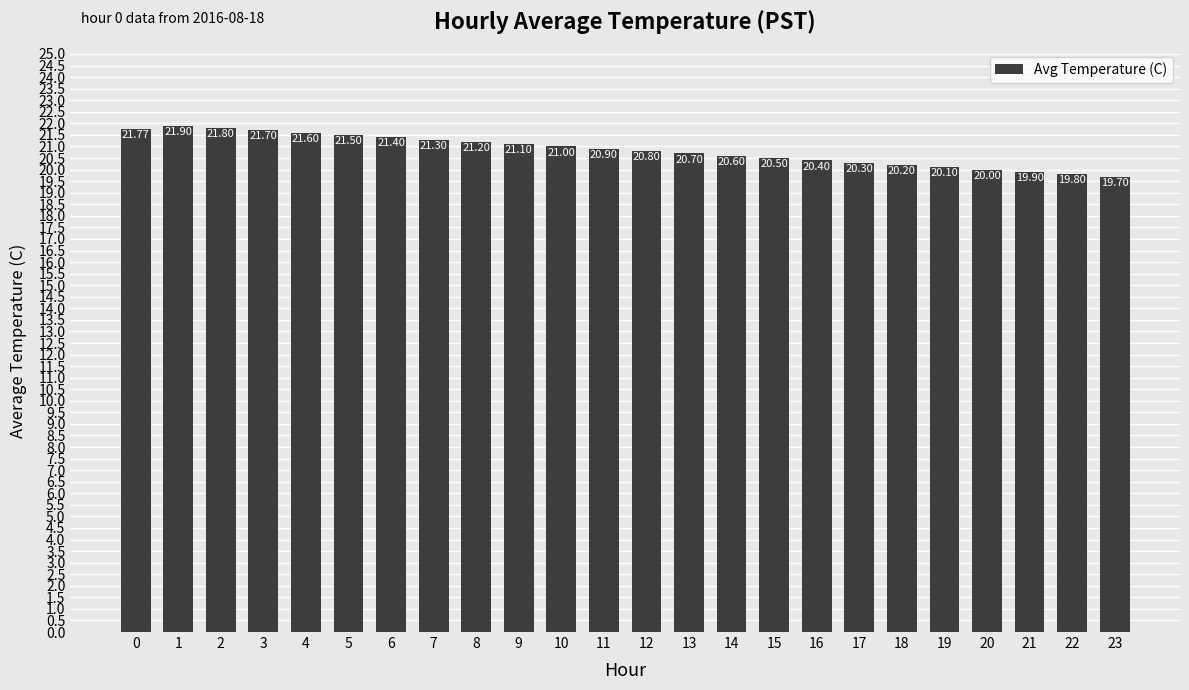

What is the value of the 18th bar from the left?

20.3